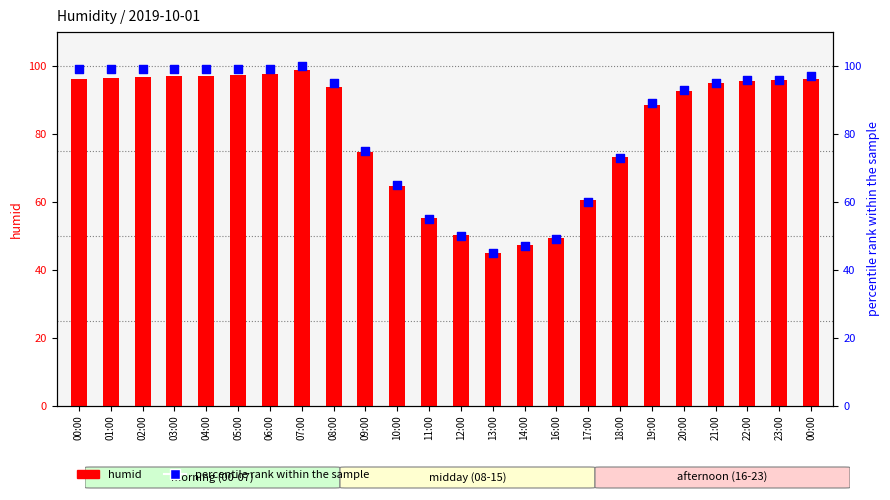

Which series has the largest total across all categories?

percentile rank within the sample